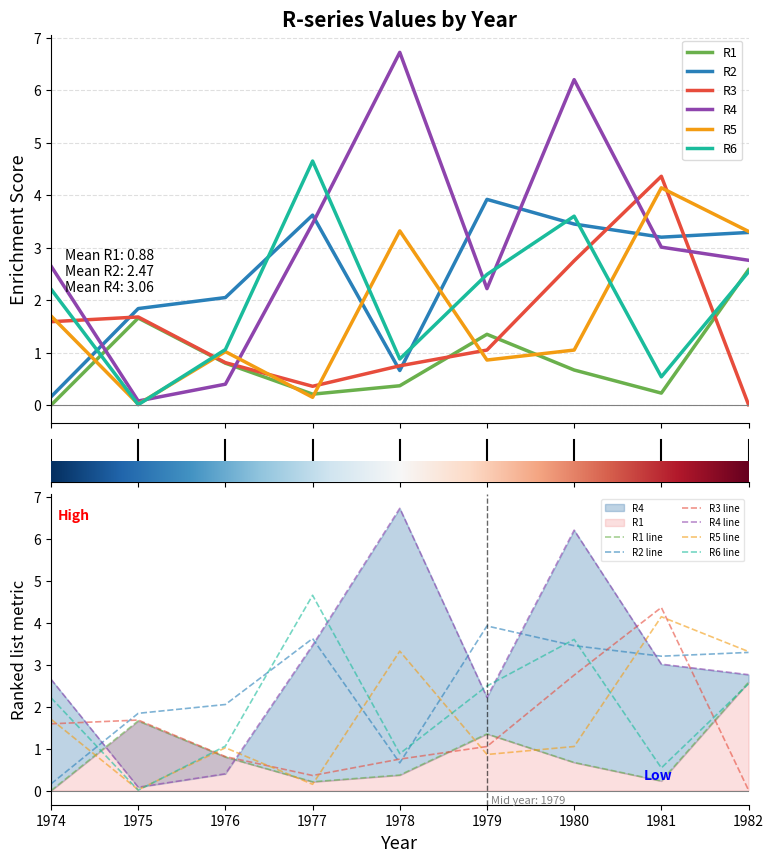

Is the value of R1 at 1974 greater than the value of R4 at 1974?

No